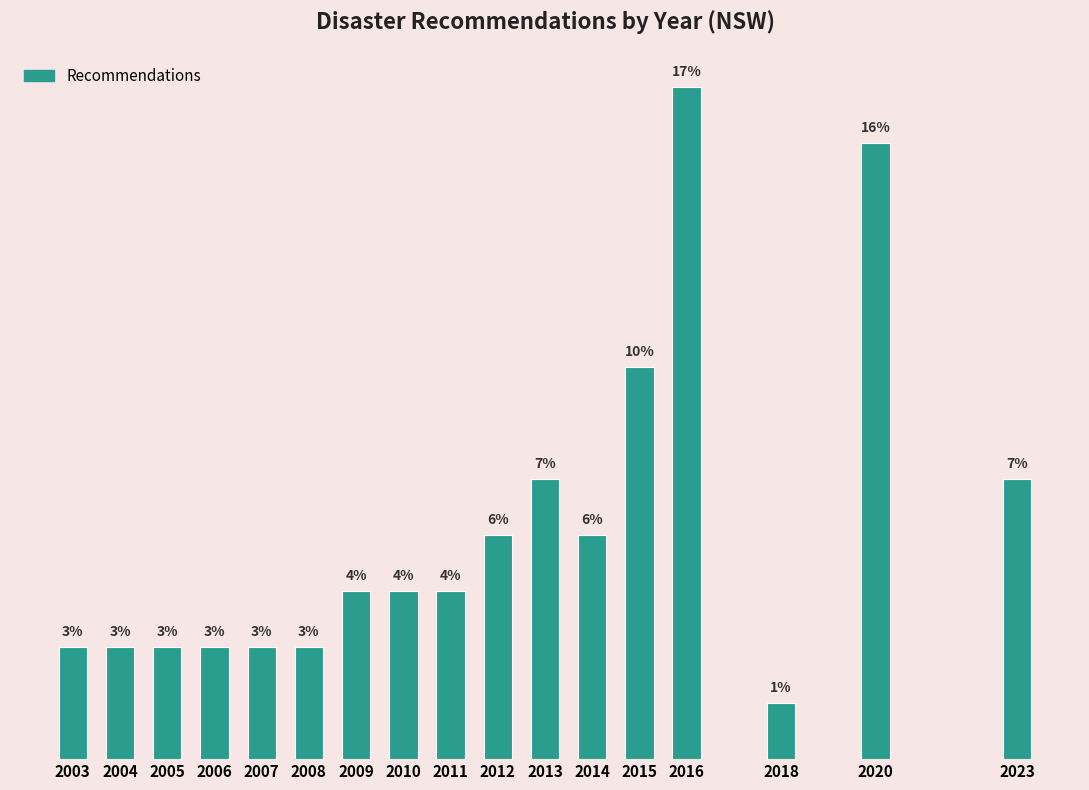

Are the bars horizontal?

No